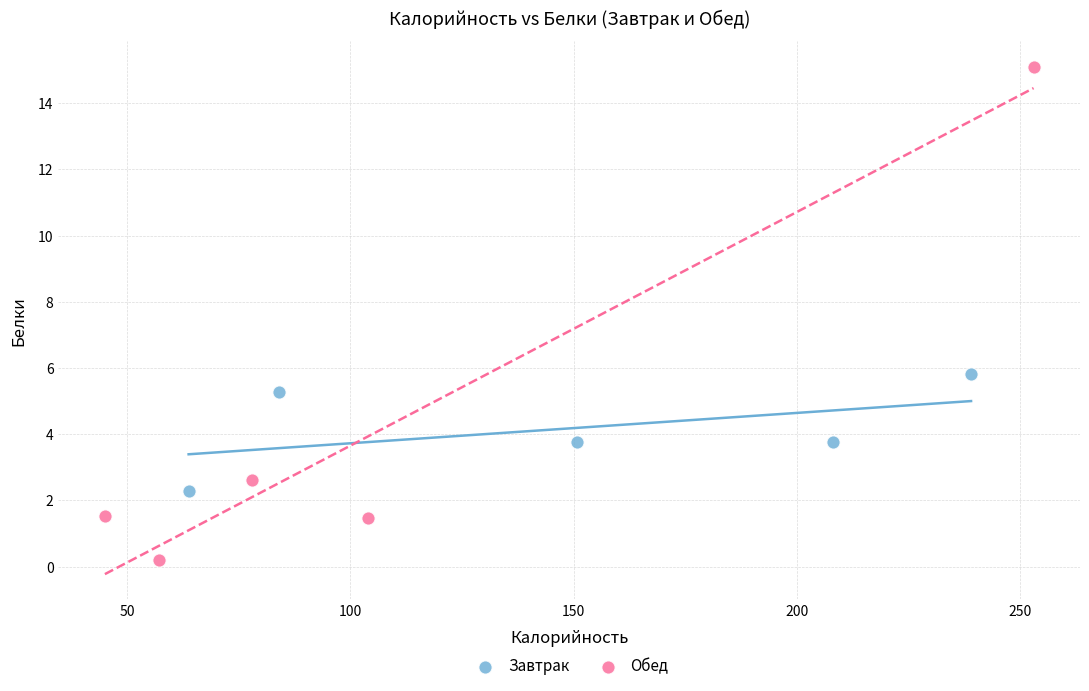

Which series contains the lowest Y value?

Обед